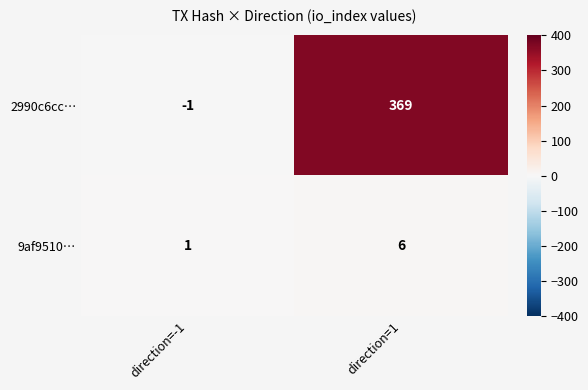

Is the value of 2990c6cc… at direction=1 greater than the value of 9af9510… at direction=1?

Yes